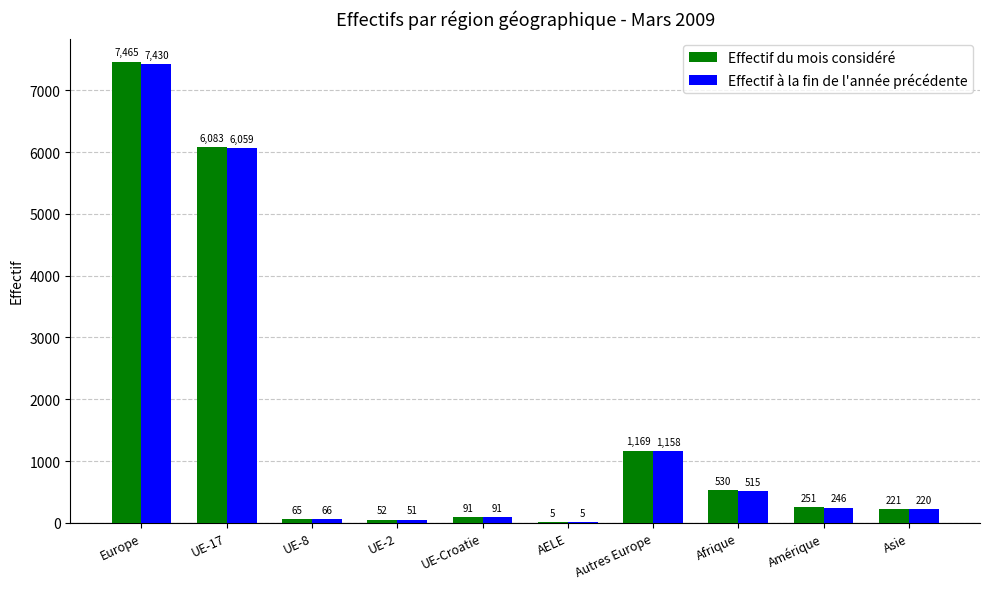

At which label does Effectif du mois considéré reach its peak?

Europe